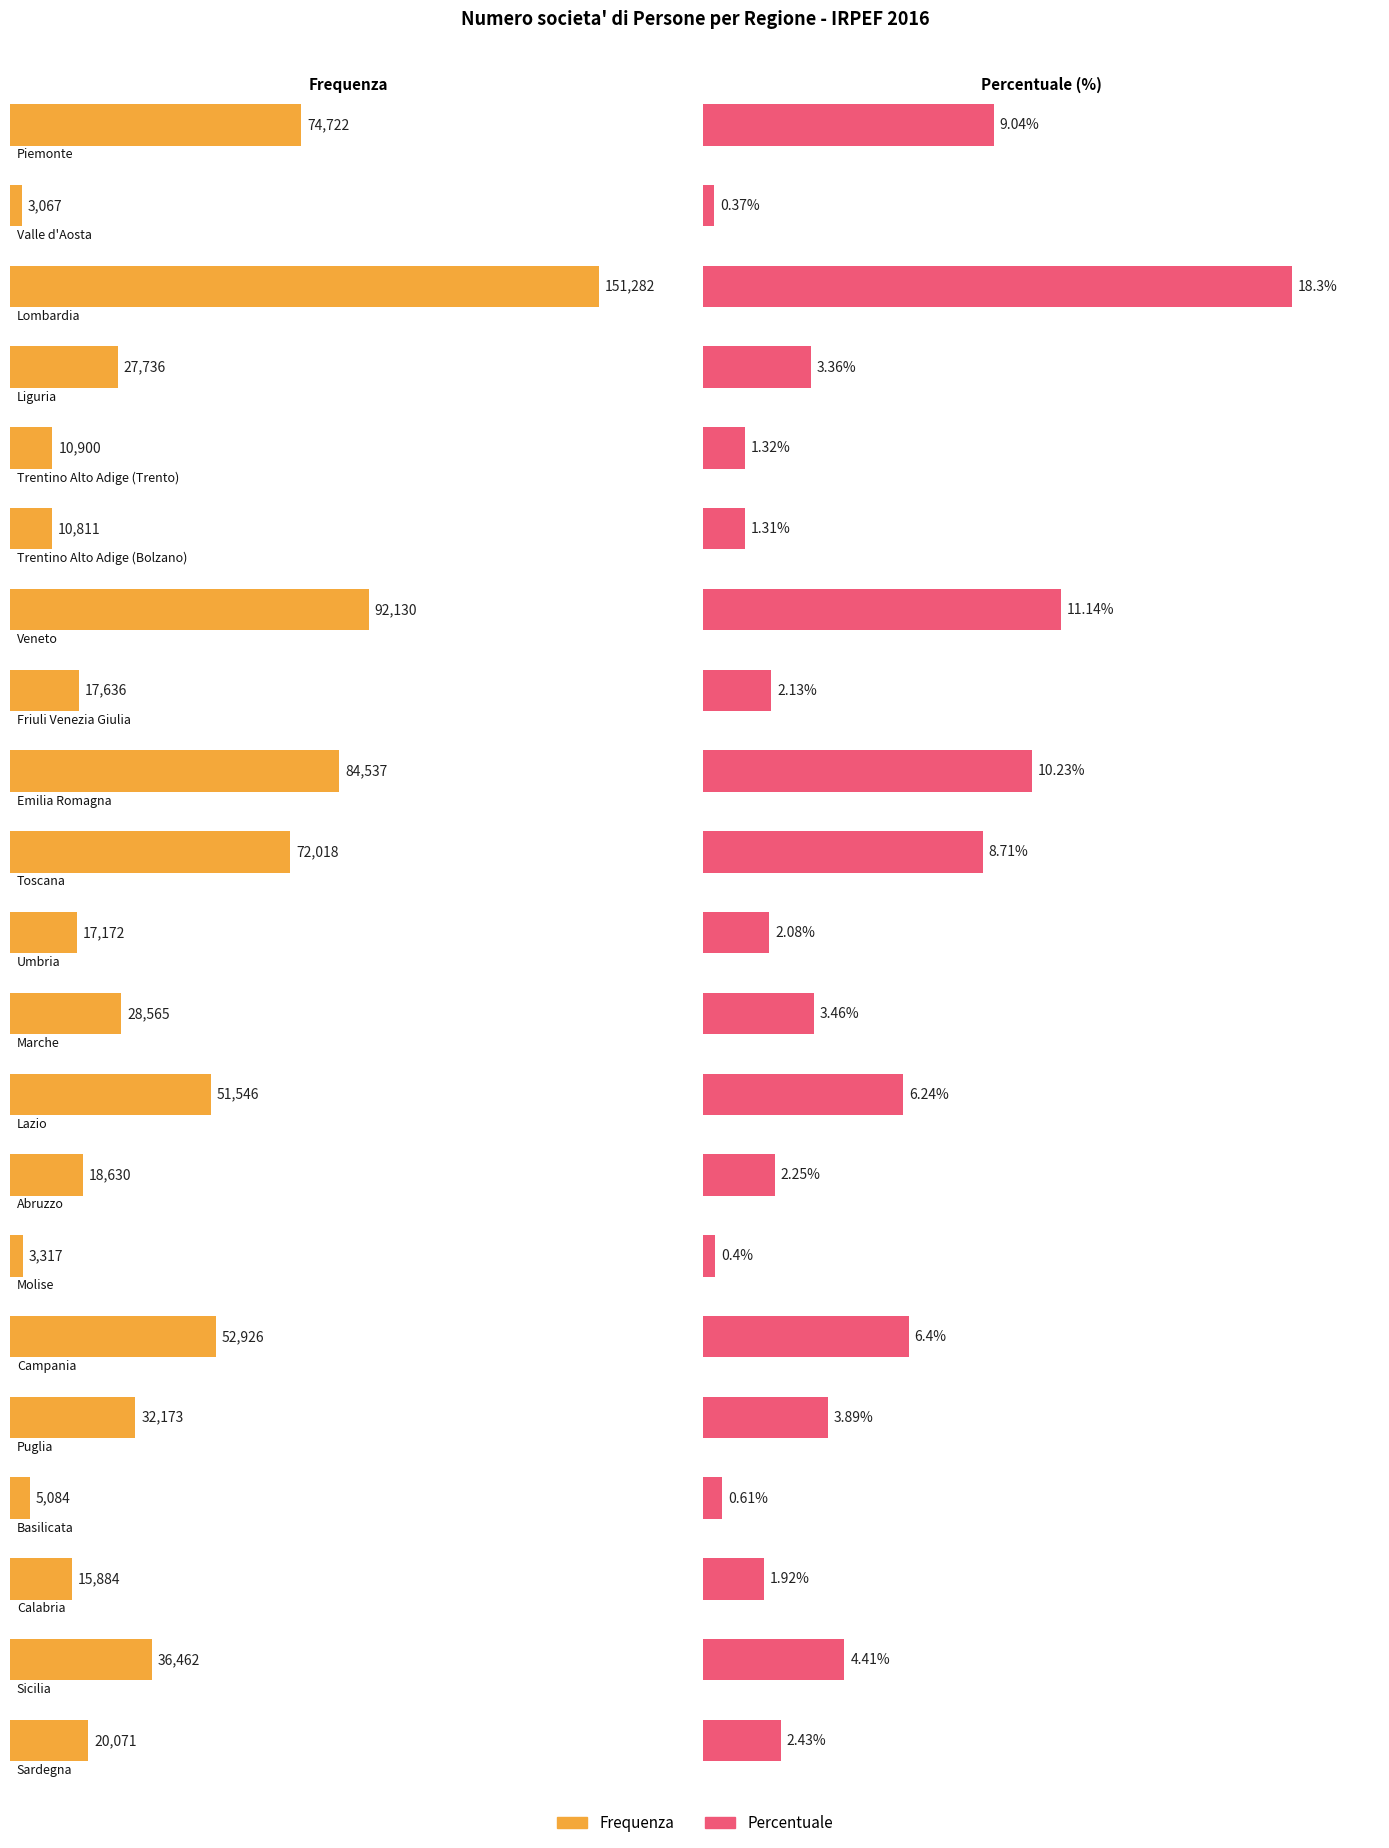

What is the sum of the Frequenza values at Valle d'Aosta and Molise?

6384.0